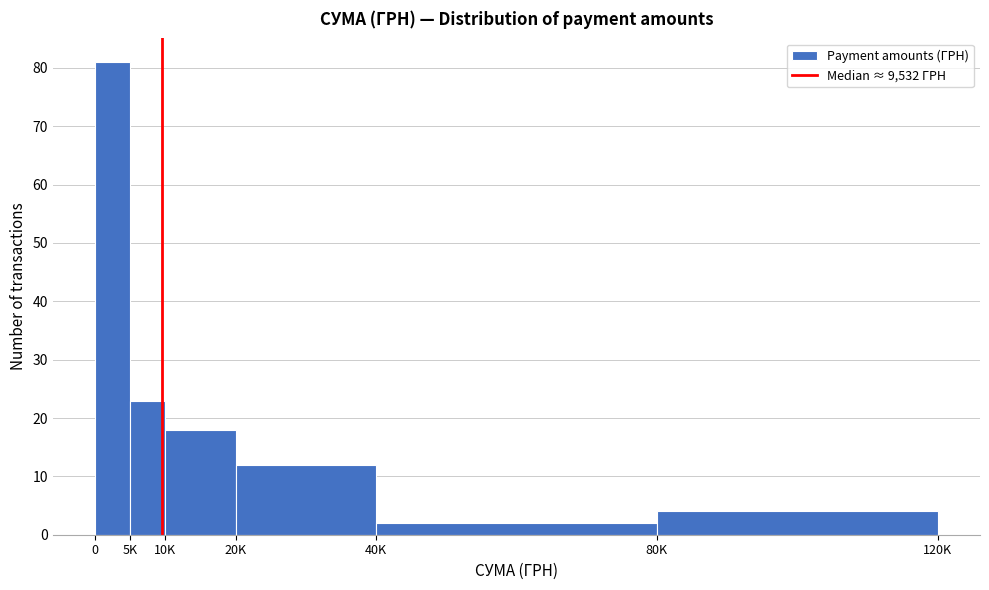

Reading left to right, transcribe all the data shown in this chart.

81	23	18	12	2	4